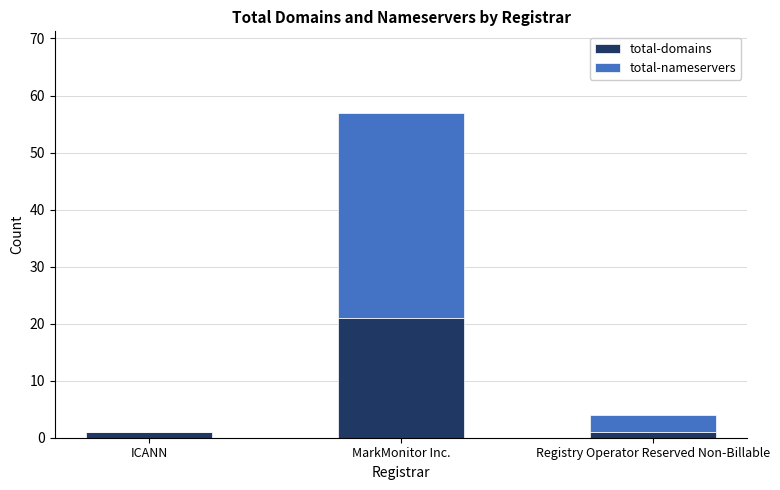

Read the total-domains value at MarkMonitor Inc., to the nearest 5.

20